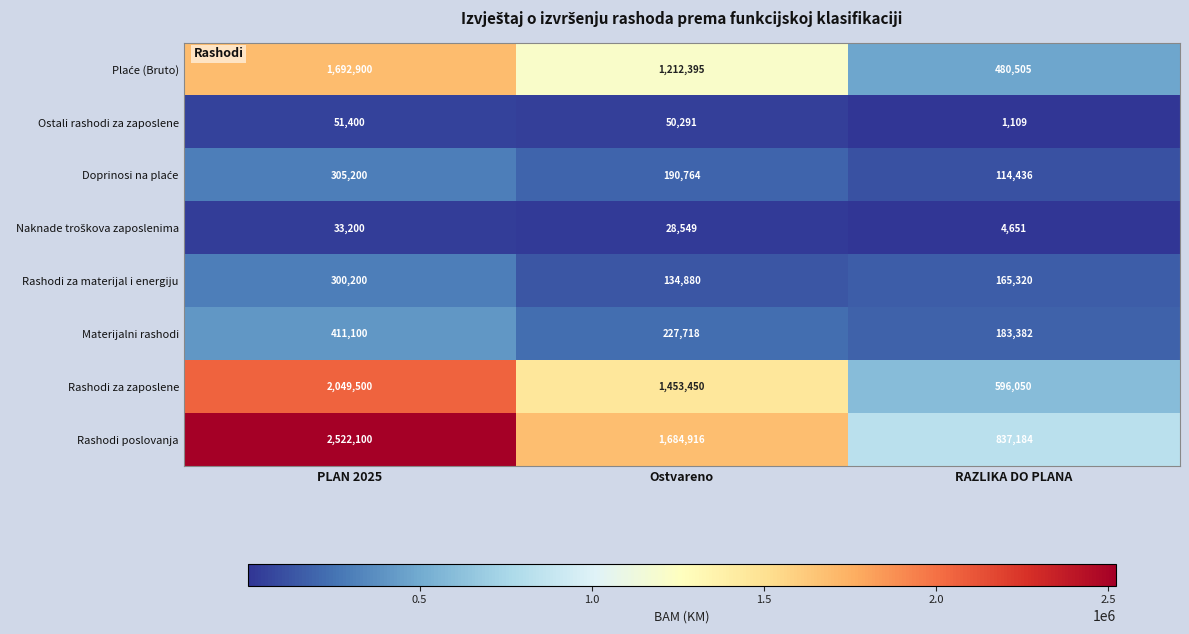

What is the average value of the Rashodi za zaposlene series?

1366333